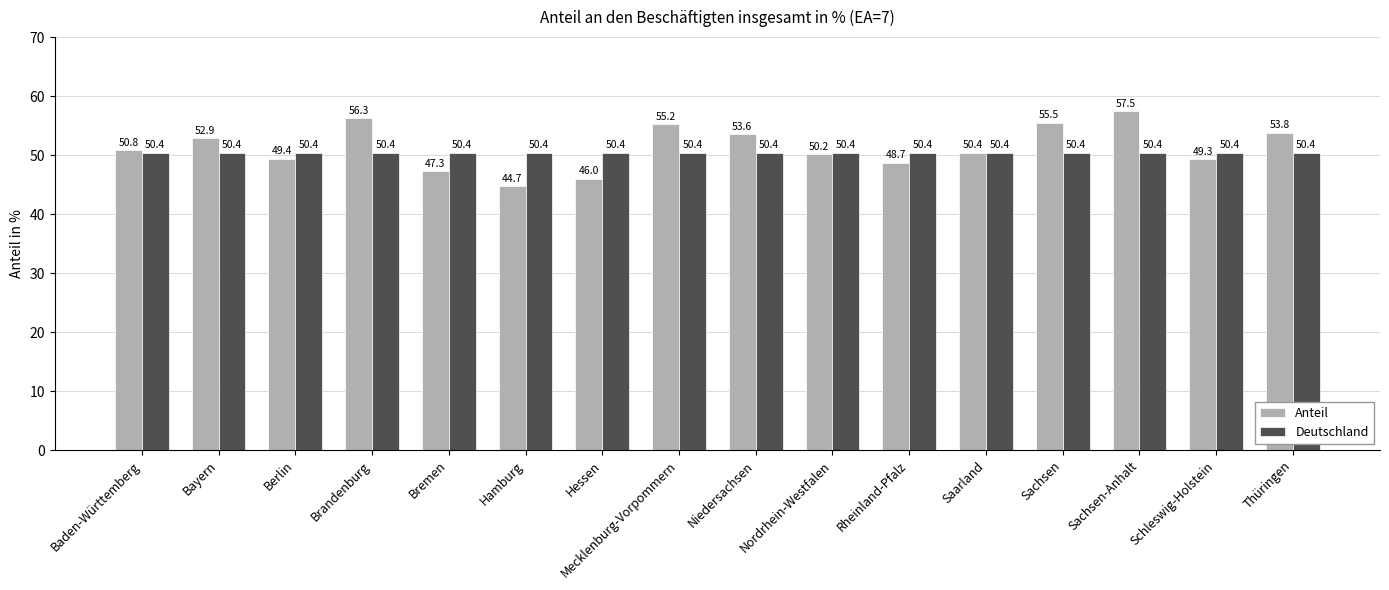

Reading left to right, extract all data points from this chart.

Anteil: 50.8	52.9	49.4	56.3	47.3	44.7	46.0	55.2	53.6	50.2	48.7	50.4	55.5	57.5	49.3	53.8
Deutschland: 50.4	50.4	50.4	50.4	50.4	50.4	50.4	50.4	50.4	50.4	50.4	50.4	50.4	50.4	50.4	50.4